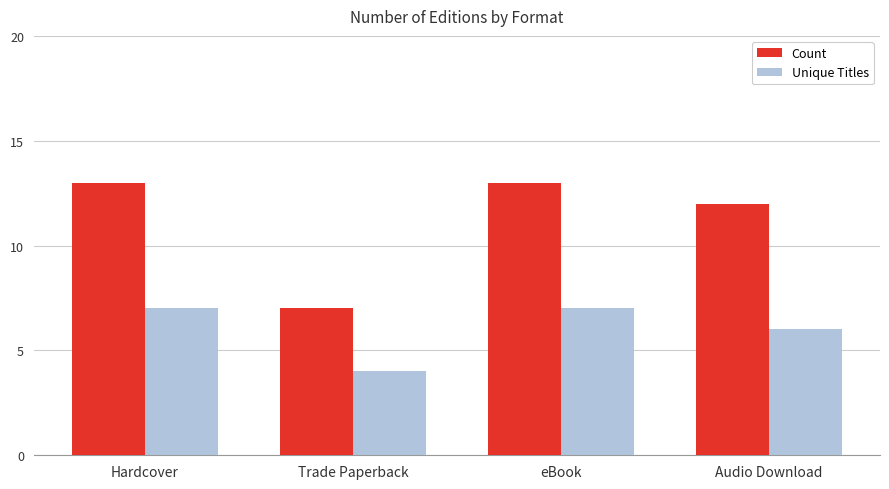

At Trade Paperback, list the series in order from largest to smallest.

Count, Unique Titles